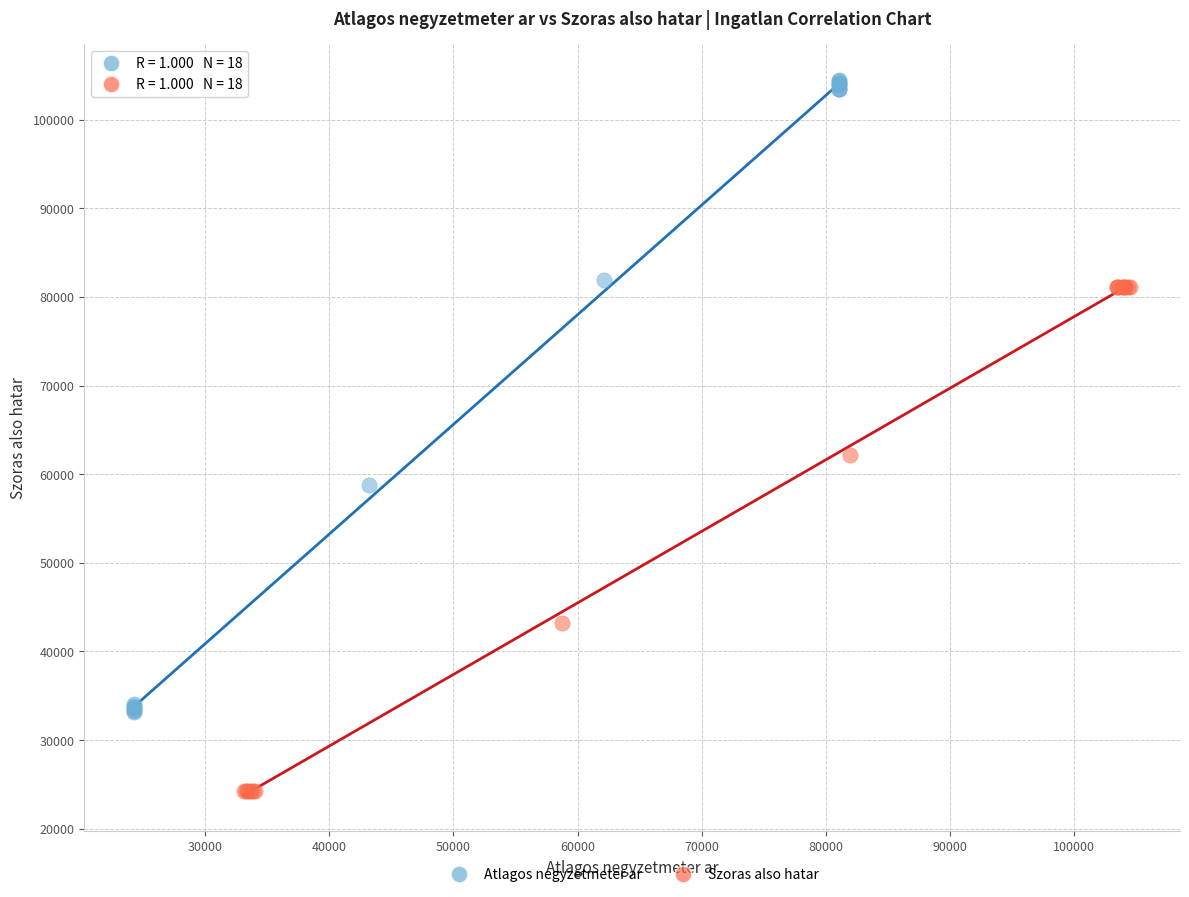

Which series reaches the maximum Y coordinate?

Atlagos negyzetmeter ar